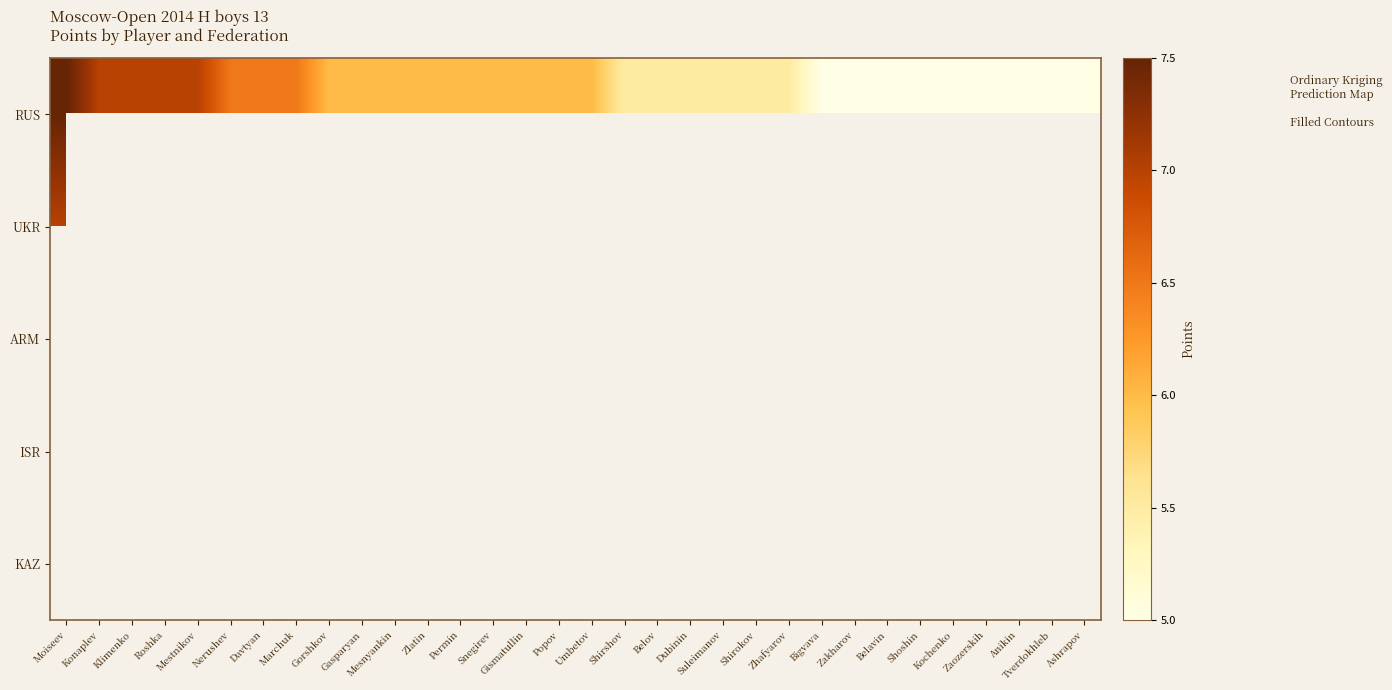

Which series changed the most between Umbetov and Bigvava?

RUS